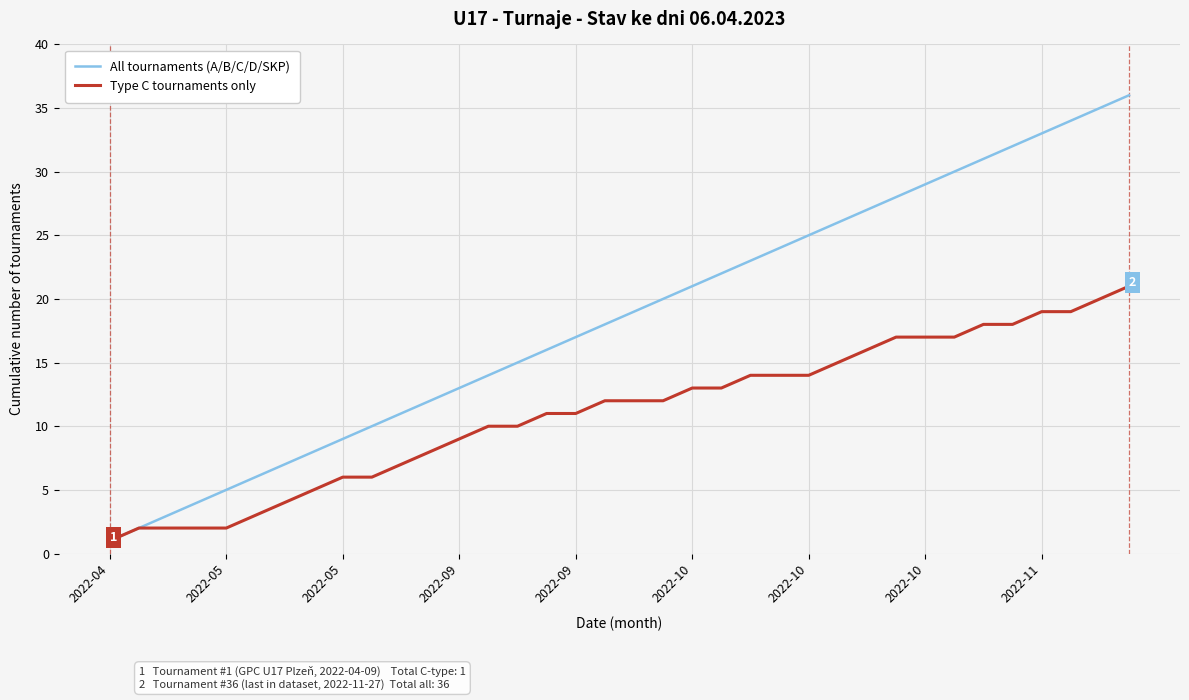

What is the highest value of the Type C tournaments only series?

21